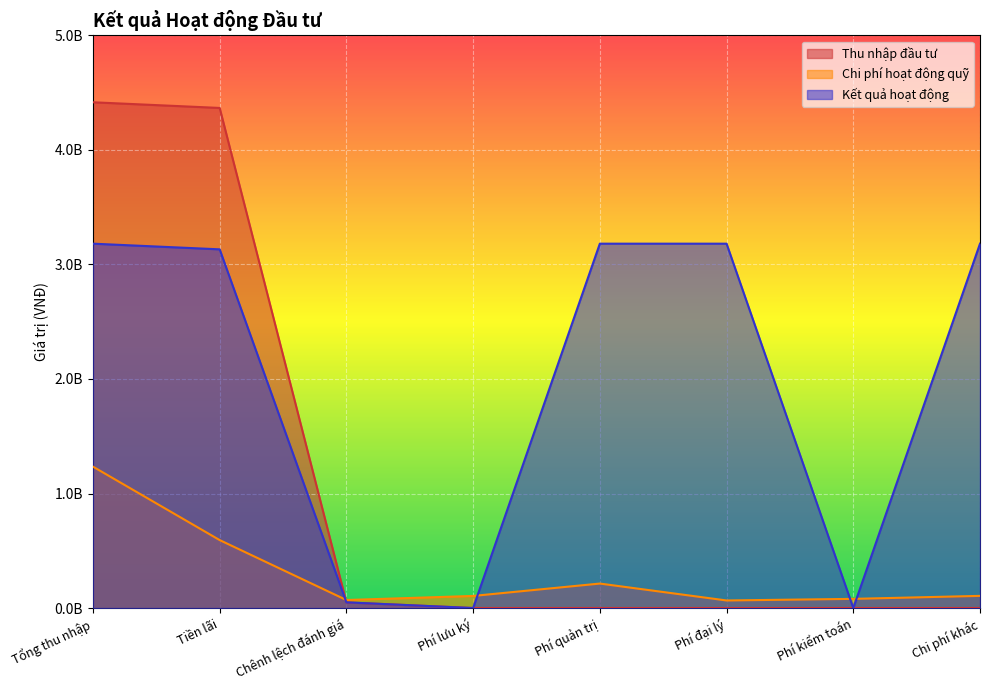

What is the value of the Thu nhập đầu tư point at the 2nd from the left?

4366711588